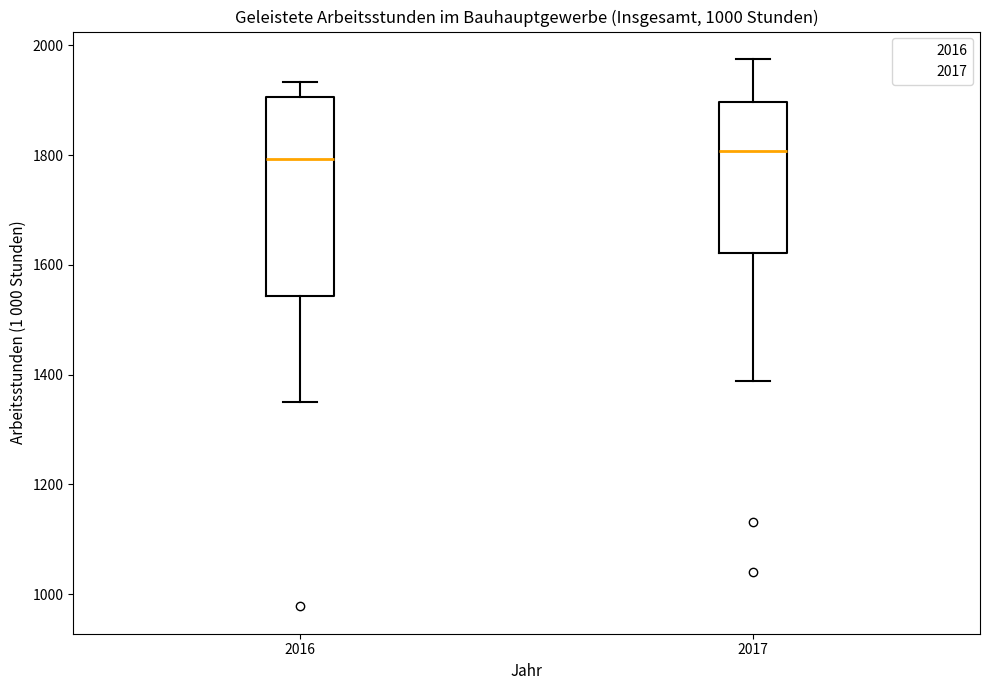

Comparing the boxes themselves (not the whiskers), which one is the tallest?

2016